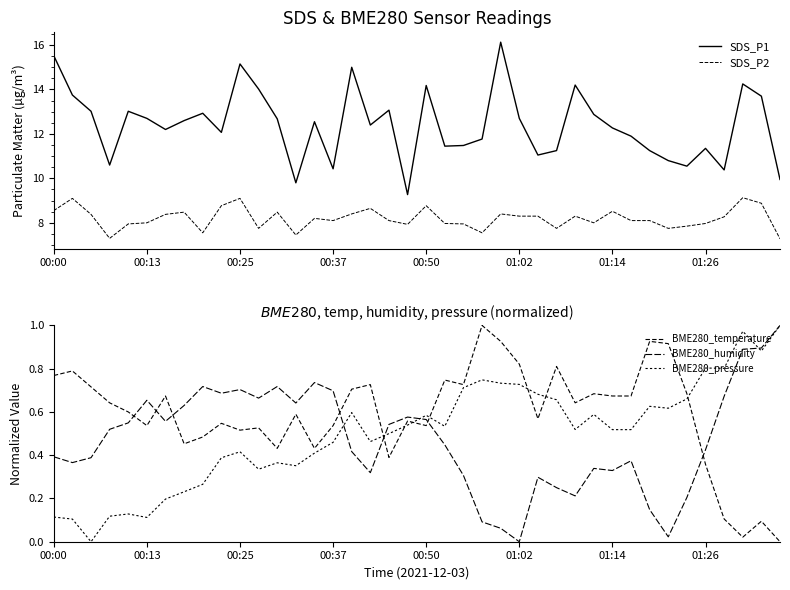

True or false: SDS_P1 and SDS_P2 intersect in this chart.

False